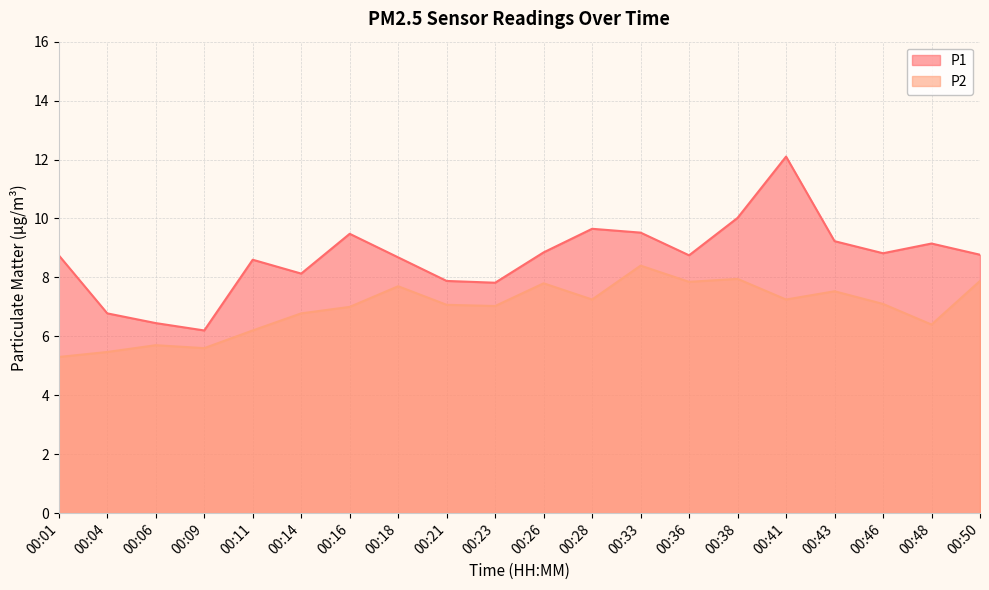

Which series has the widest spread of values?

P1